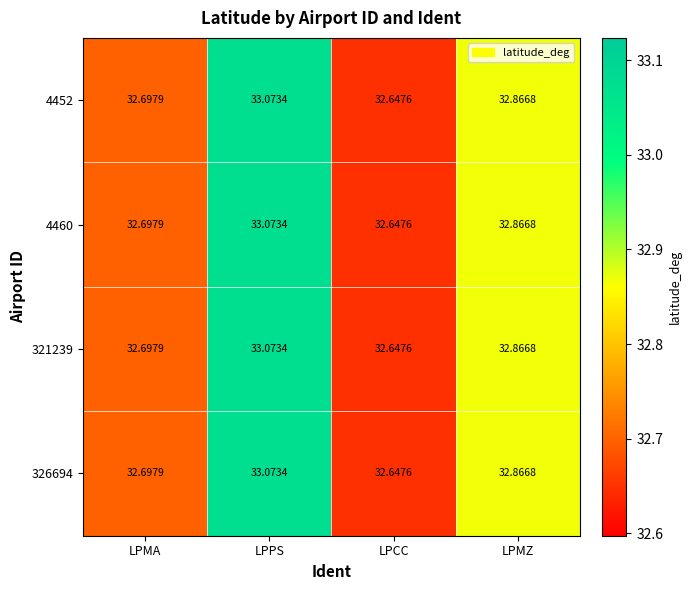

The value of 321239 at LPCC is 51.1. True or false?

False